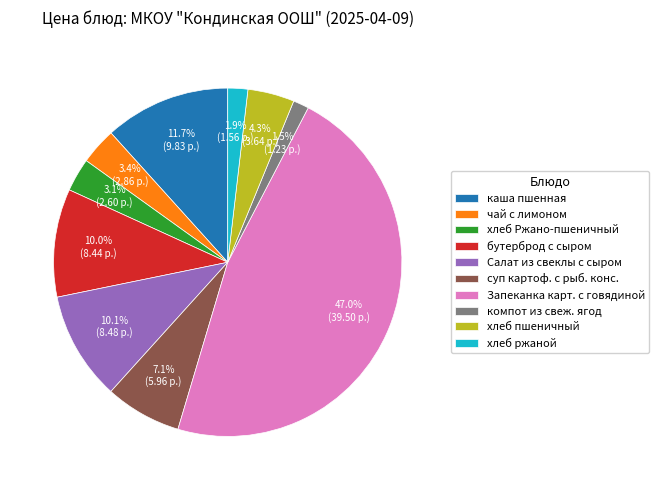

What is the largest slice in the pie chart?

Запеканка карт. с говядиной